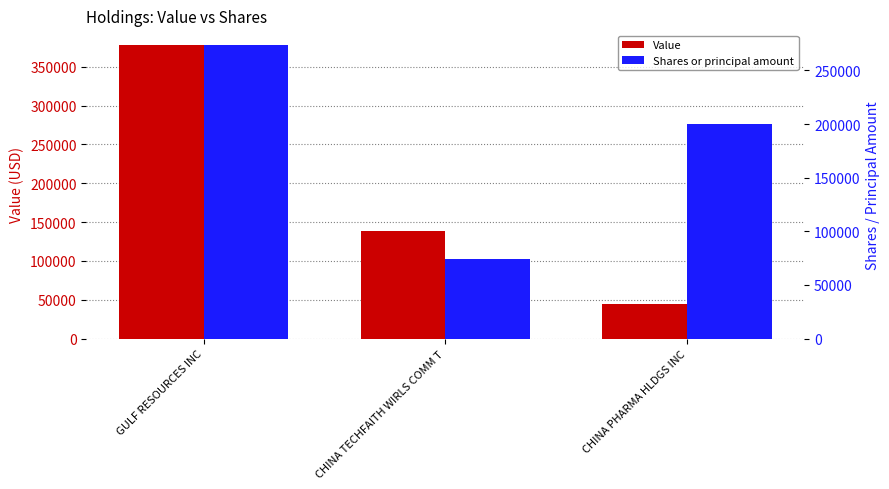

Reading left to right, extract all data points from this chart.

Value: GULF RESOURCES INC=378000	CHINA TECHFAITH WIRLS COMM T=139000	CHINA PHARMA HLDGS INC=44000
Shares or principal amount: GULF RESOURCES INC=273691	CHINA TECHFAITH WIRLS COMM T=74486	CHINA PHARMA HLDGS INC=200000